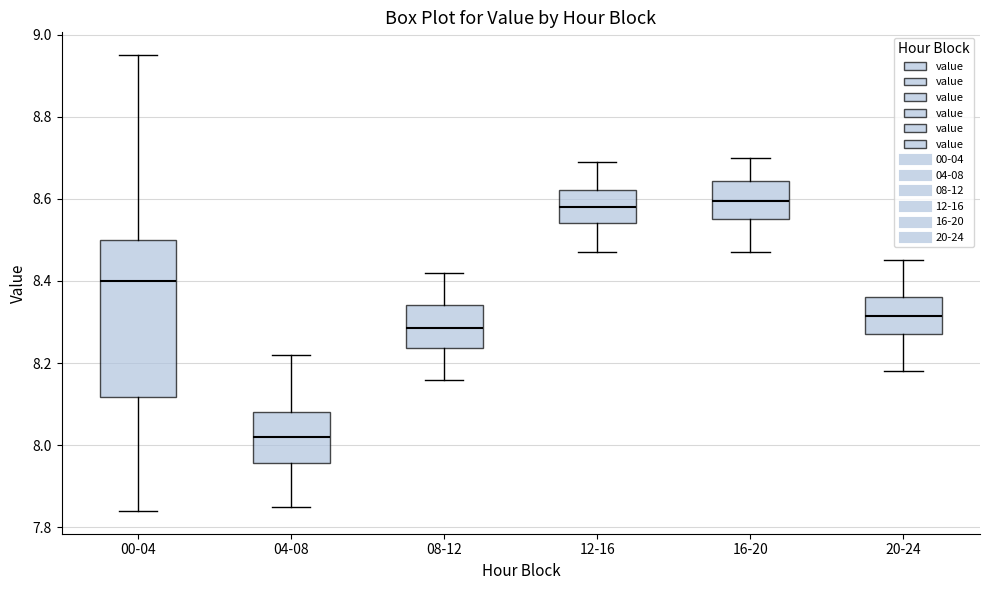

Which box's median line is the lowest?

04-08